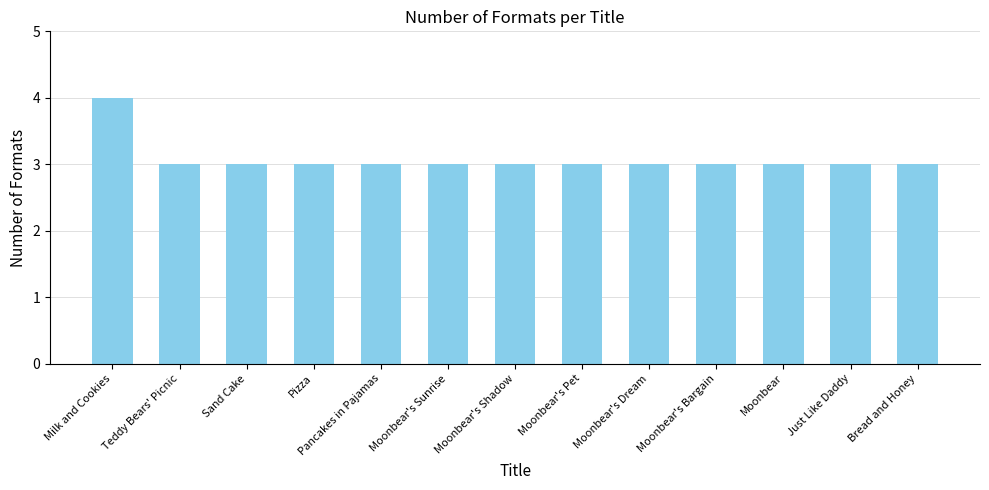

What is the maximum value shown in the chart?

4